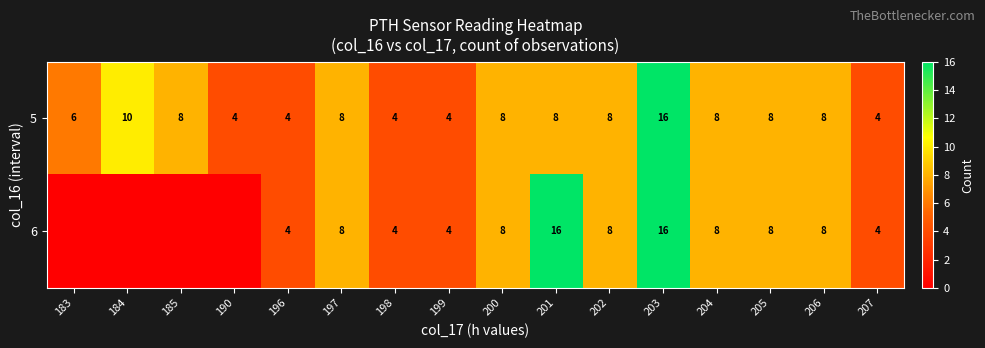

Is the value of 5 at 184 greater than the value of 6 at 200?

Yes